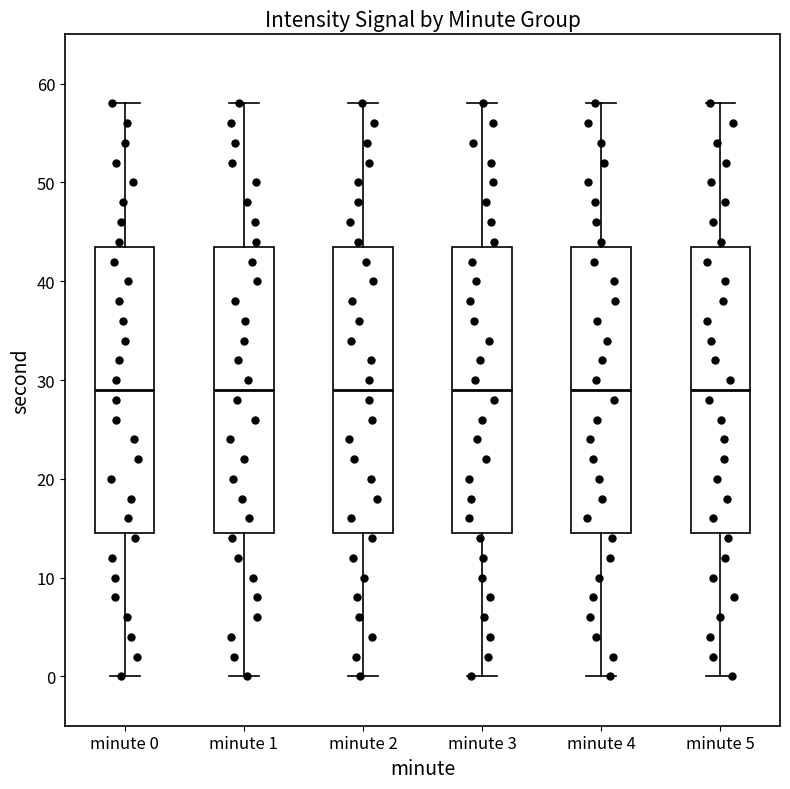

Reading left to right, transcribe this box plot: for each box, give where its median line is, the range the box spans, and where its two whiskers end, as read against the y-axis. The values are not printed on the chart, so give them approximately, as read against the axis.

minute 0: median 29, box 15 to 44, whiskers 0 to 58
minute 1: median 29, box 15 to 44, whiskers 0 to 58
minute 2: median 29, box 15 to 44, whiskers 0 to 58
minute 3: median 29, box 15 to 44, whiskers 0 to 58
minute 4: median 29, box 15 to 44, whiskers 0 to 58
minute 5: median 29, box 15 to 44, whiskers 0 to 58